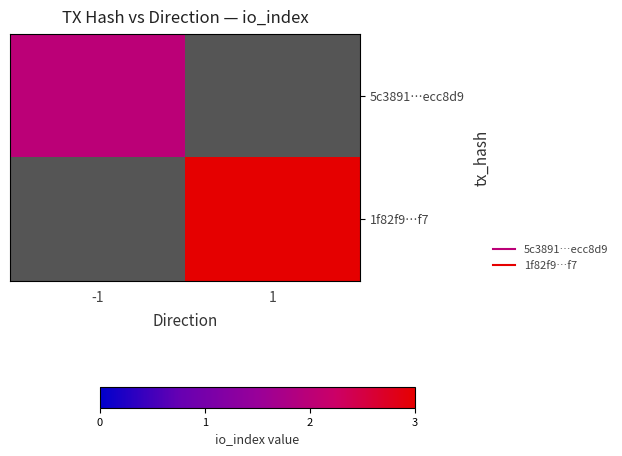

True or false: 1f82f9…f7 has a value of 1.2 at 1.

False